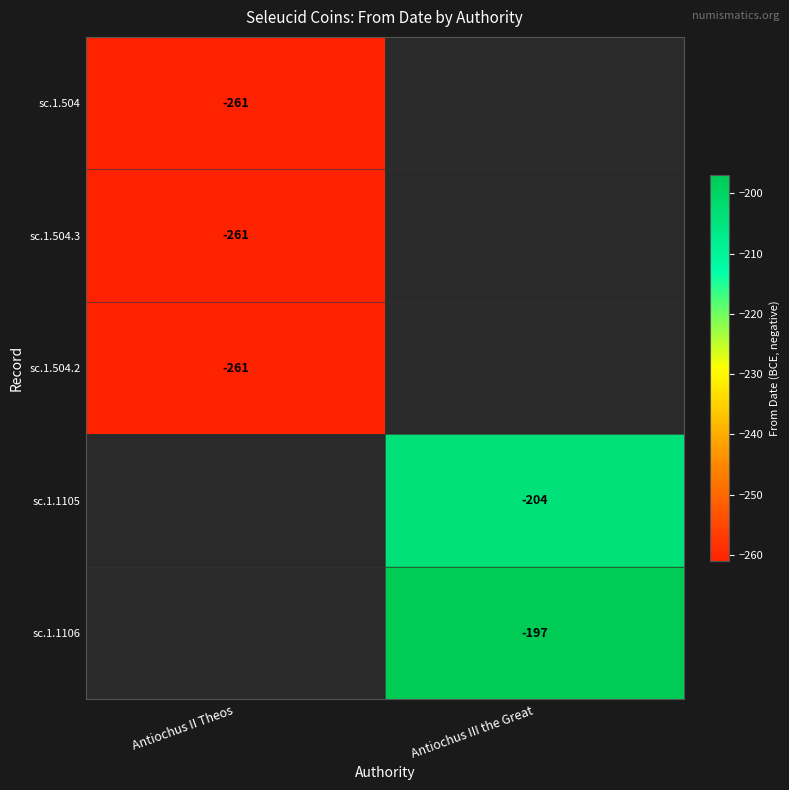

Is it true that sc.1.504 equals -53 at Antiochus II Theos?

False